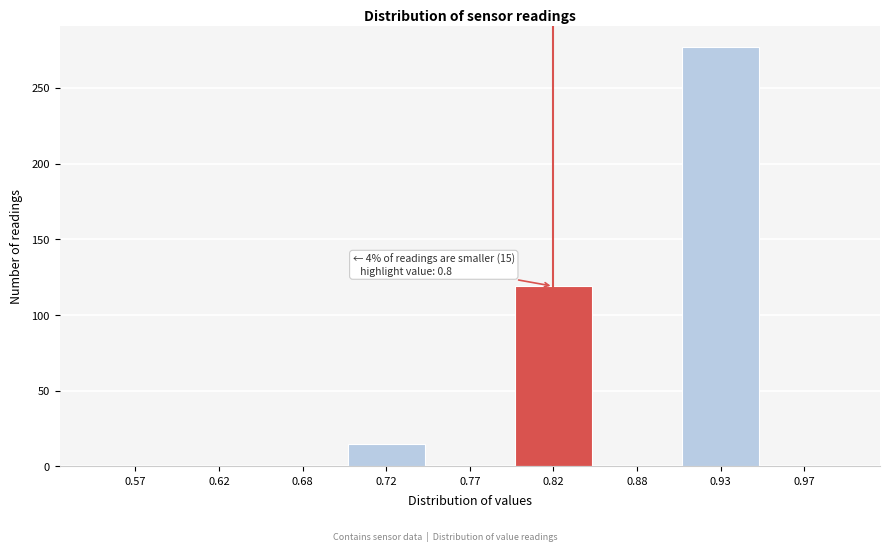

Reading right to left, extract all data points from this chart.

0.97=0	0.93=277	0.88=0	0.82=119	0.77=0	0.72=15	0.68=0	0.62=0	0.57=0